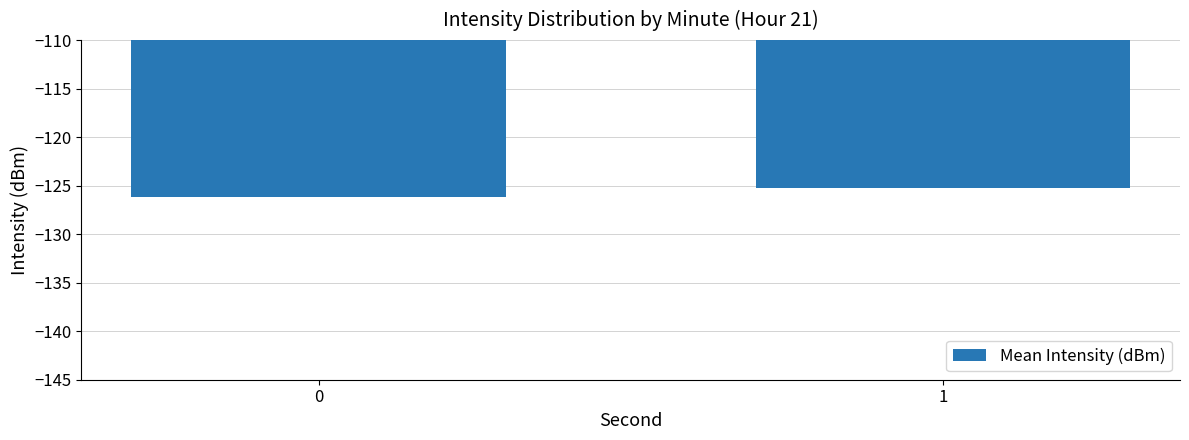

Reading left to right, what are all the values shown in this chart?

0=-126.1	1=-125.3